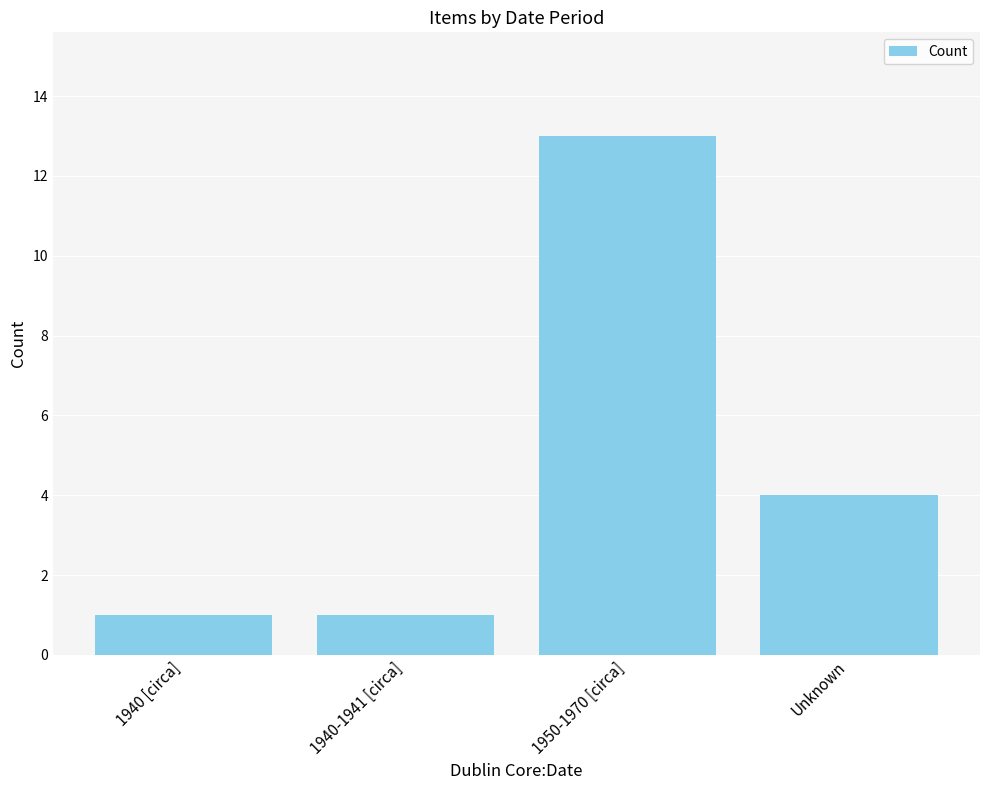

Does the chart contain any negative values?

No